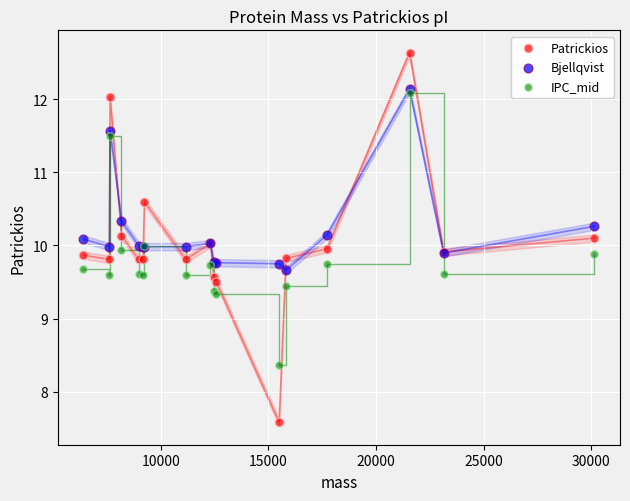

Which series reaches the maximum Y coordinate?

Patrickios